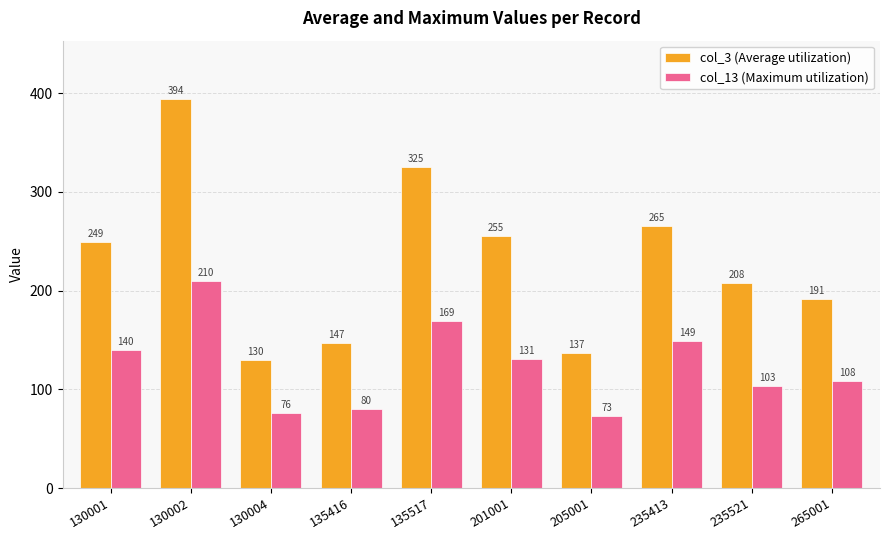

Reading left to right, what are all the values shown in this chart?

col_3 (Average utilization): 130001=249	130002=394	130004=130	135416=147	135517=325	201001=255	205001=137	235413=265	235521=208	265001=191
col_13 (Maximum utilization): 130001=140	130002=210	130004=76	135416=80	135517=169	201001=131	205001=73	235413=149	235521=103	265001=108